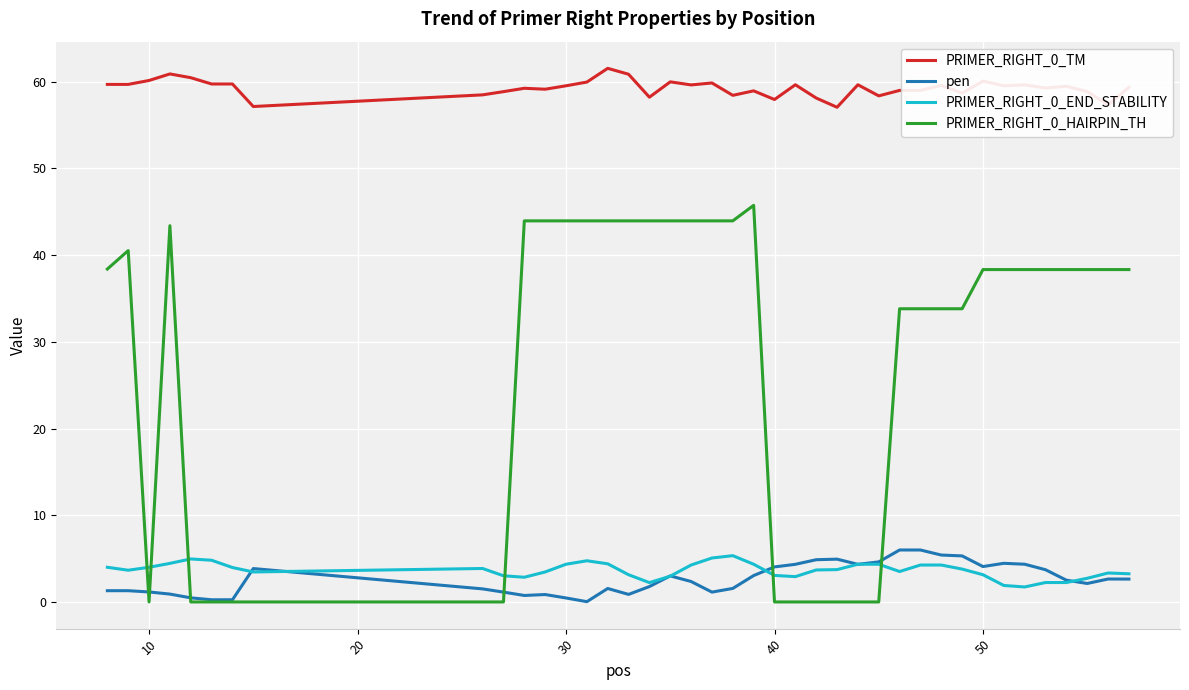

True or false: PRIMER_RIGHT_0_TM and PRIMER_RIGHT_0_HAIRPIN_TH cross at least once.

False